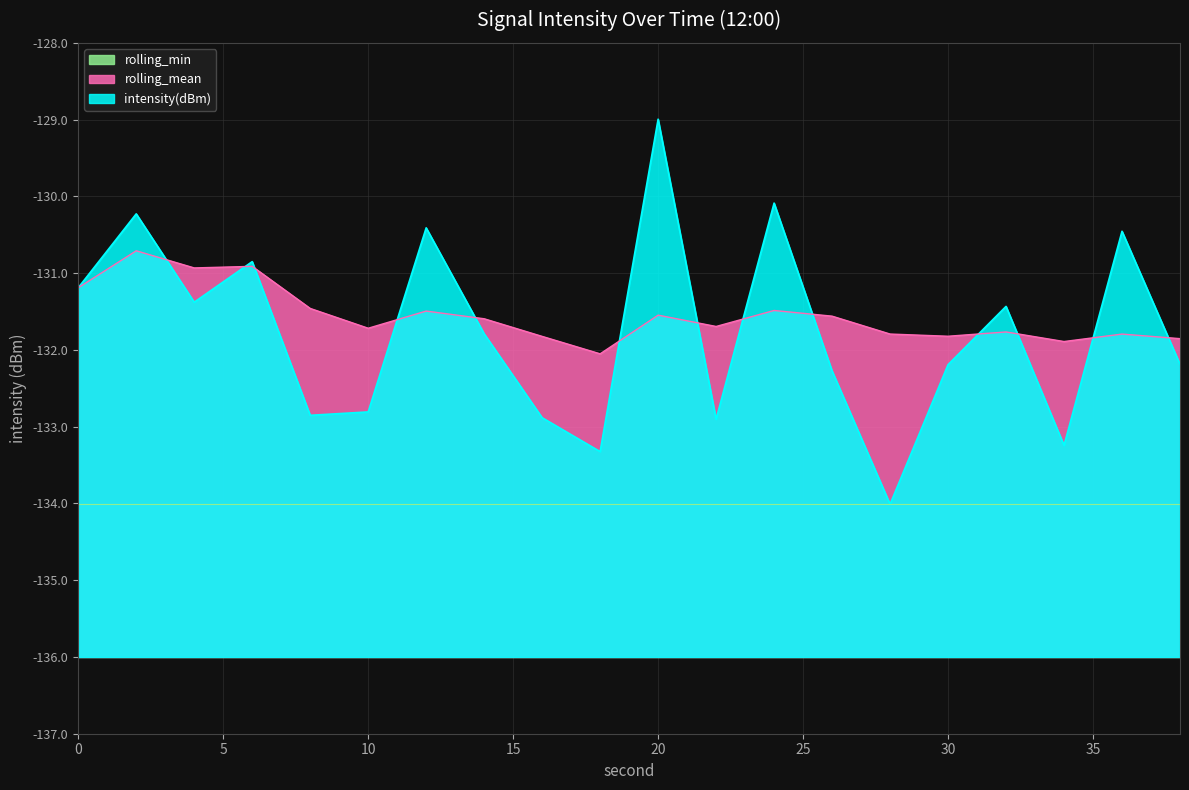

How many interior local valleys does the rolling_mean series have?

6